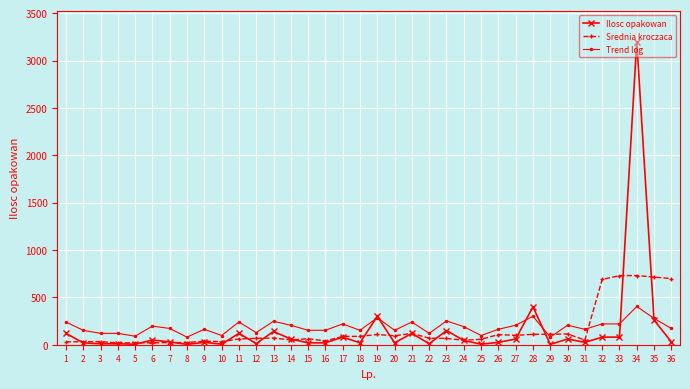

Rank the series by their maximum value, from lowest to highest.

Trend log, Srednia kroczaca, Ilosc opakowan